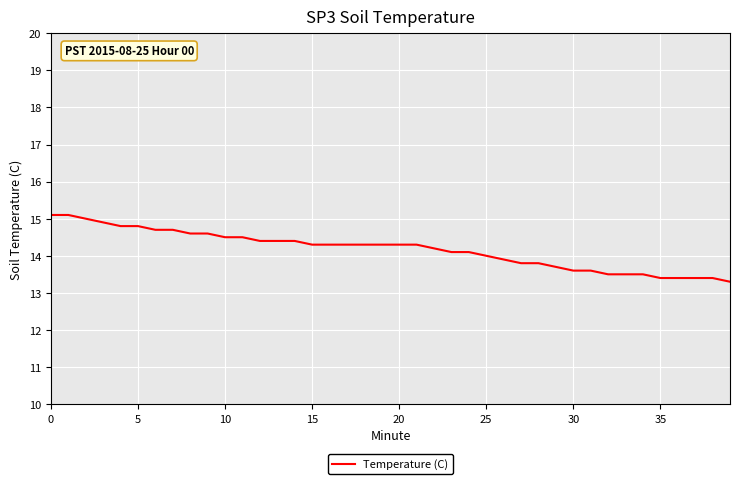

What is the minimum value shown in the chart?

13.3